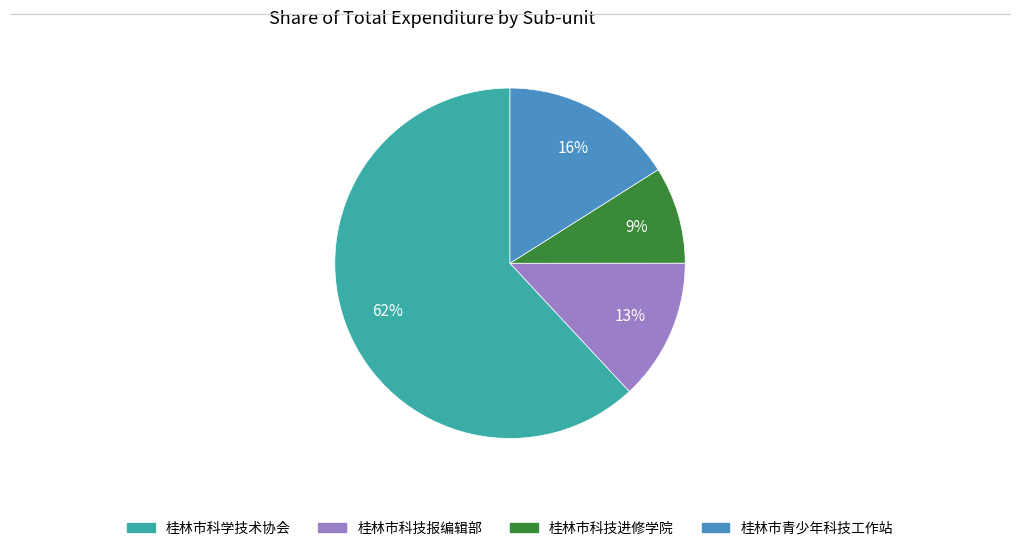

Which category has the smallest portion of the pie?

桂林市科技进修学院